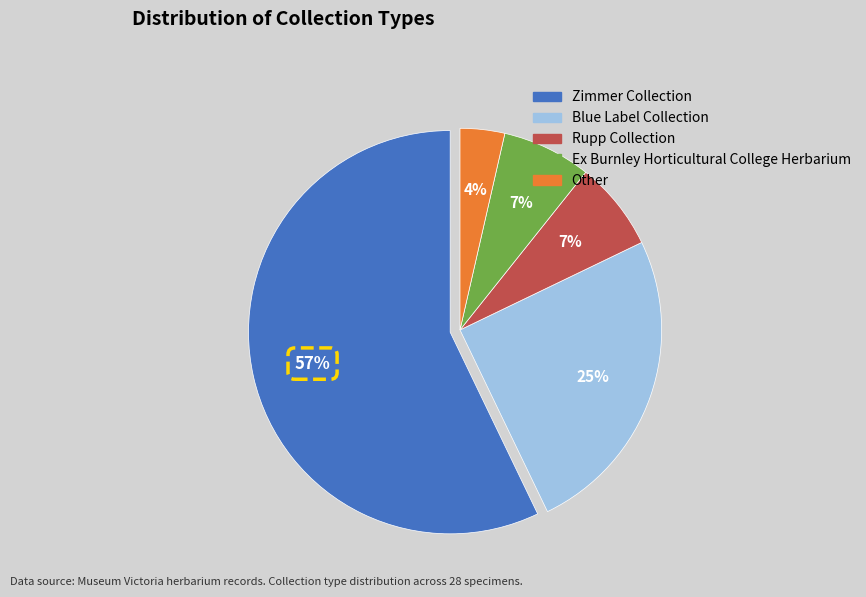

Which category accounts for the majority?

Zimmer Collection